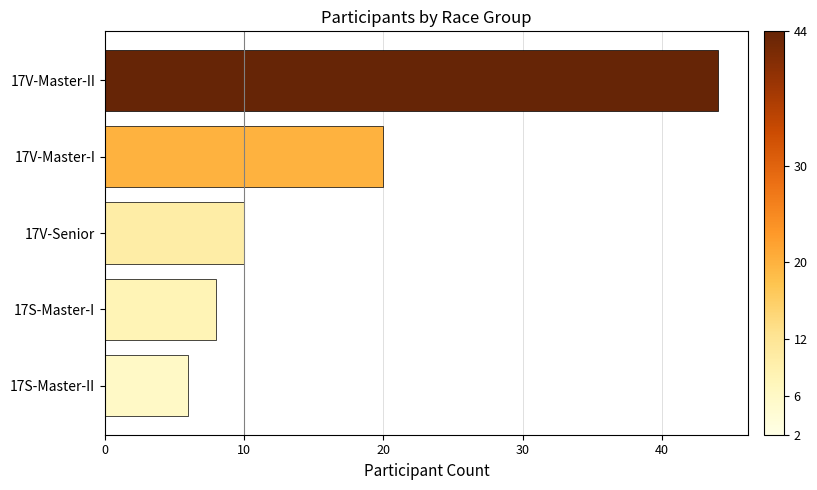

The value at 17V-Senior is 14. True or false?

False